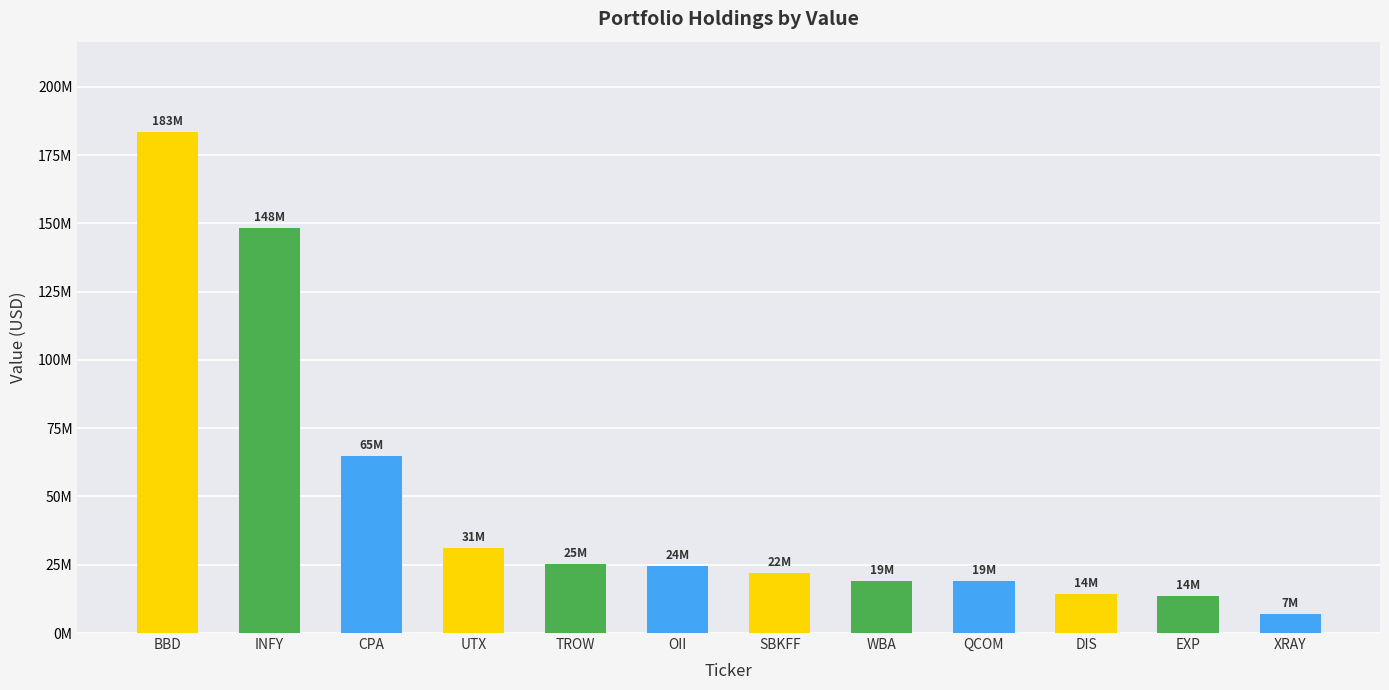

Rank the categories by value from lowest to highest.

XRAY, EXP, DIS, QCOM, WBA, SBKFF, OII, TROW, UTX, CPA, INFY, BBD